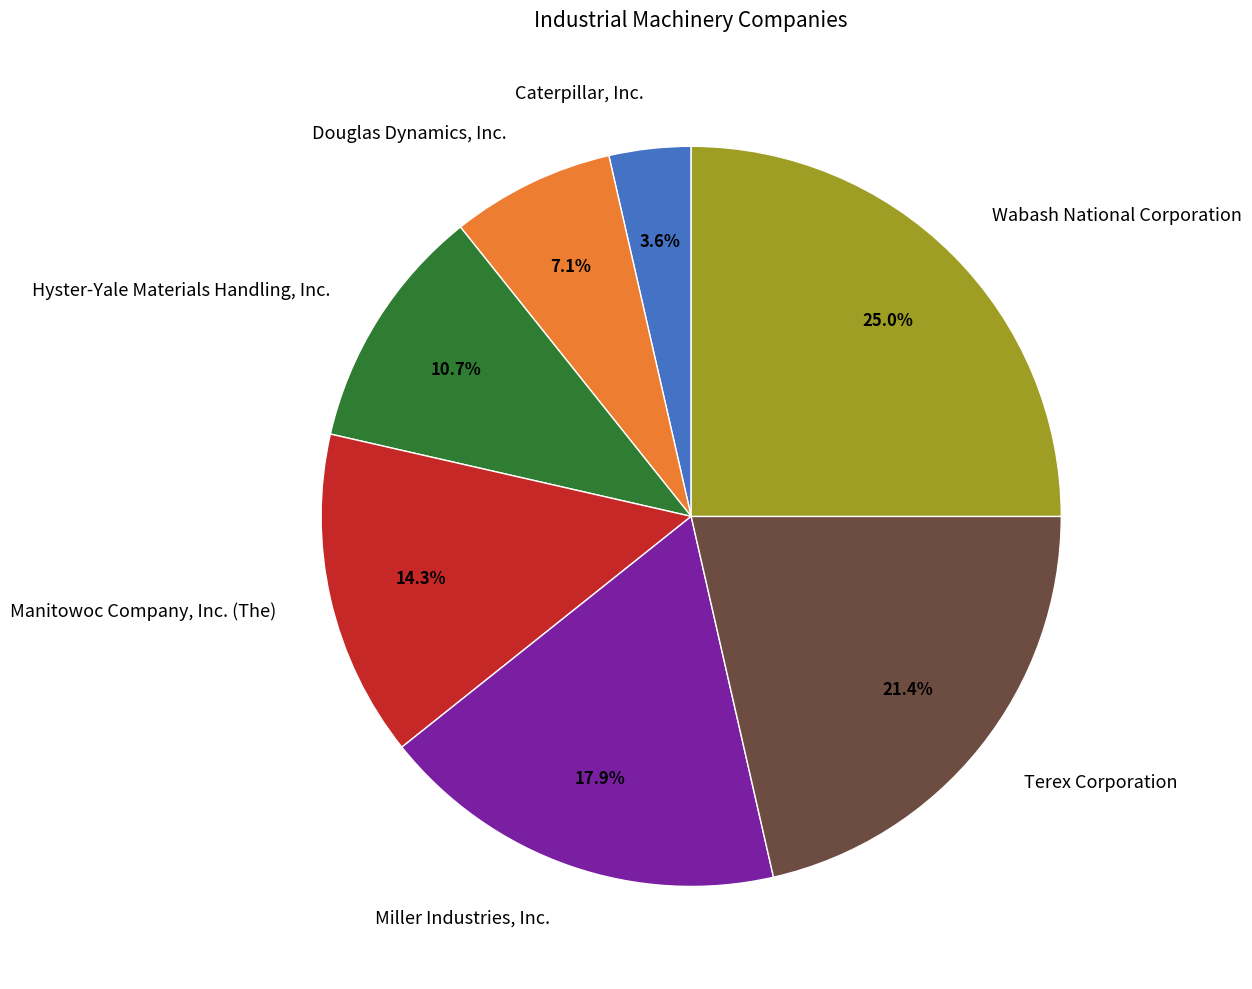

Is there any slice that represents more than half of the pie?

No